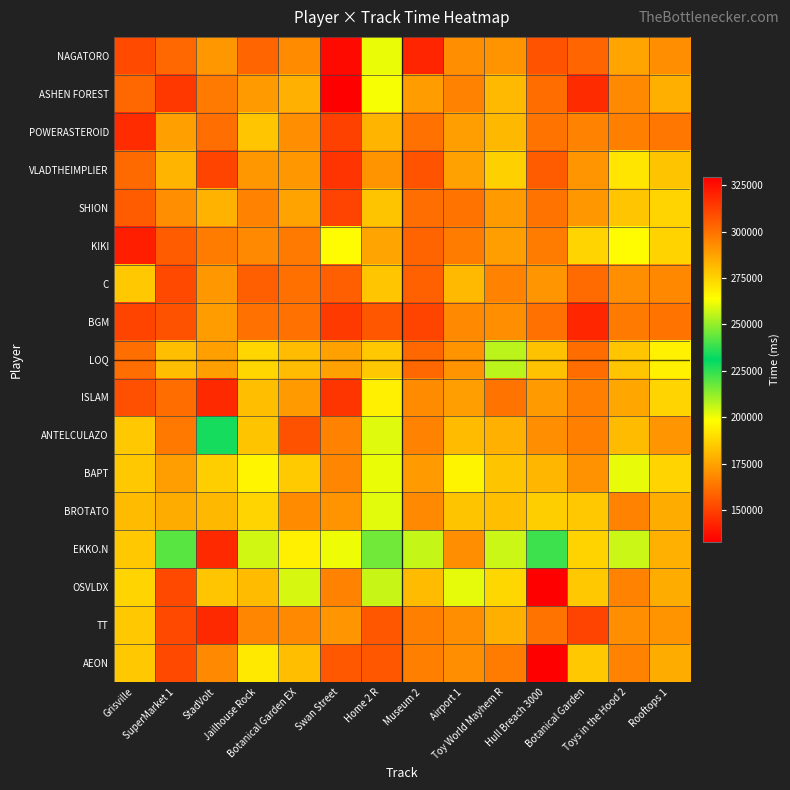

List the series in order of their peak value, highest first.

OSVLDX, AEON, ISLAM, EKKO.N, TT, BGM, BROTATO, C, ANTELCULAZO, BAPT, LOQ, NAGATORO, ASHEN FOREST, KIKI, VLADTHEIMPLIER, SHION, POWERASTEROID